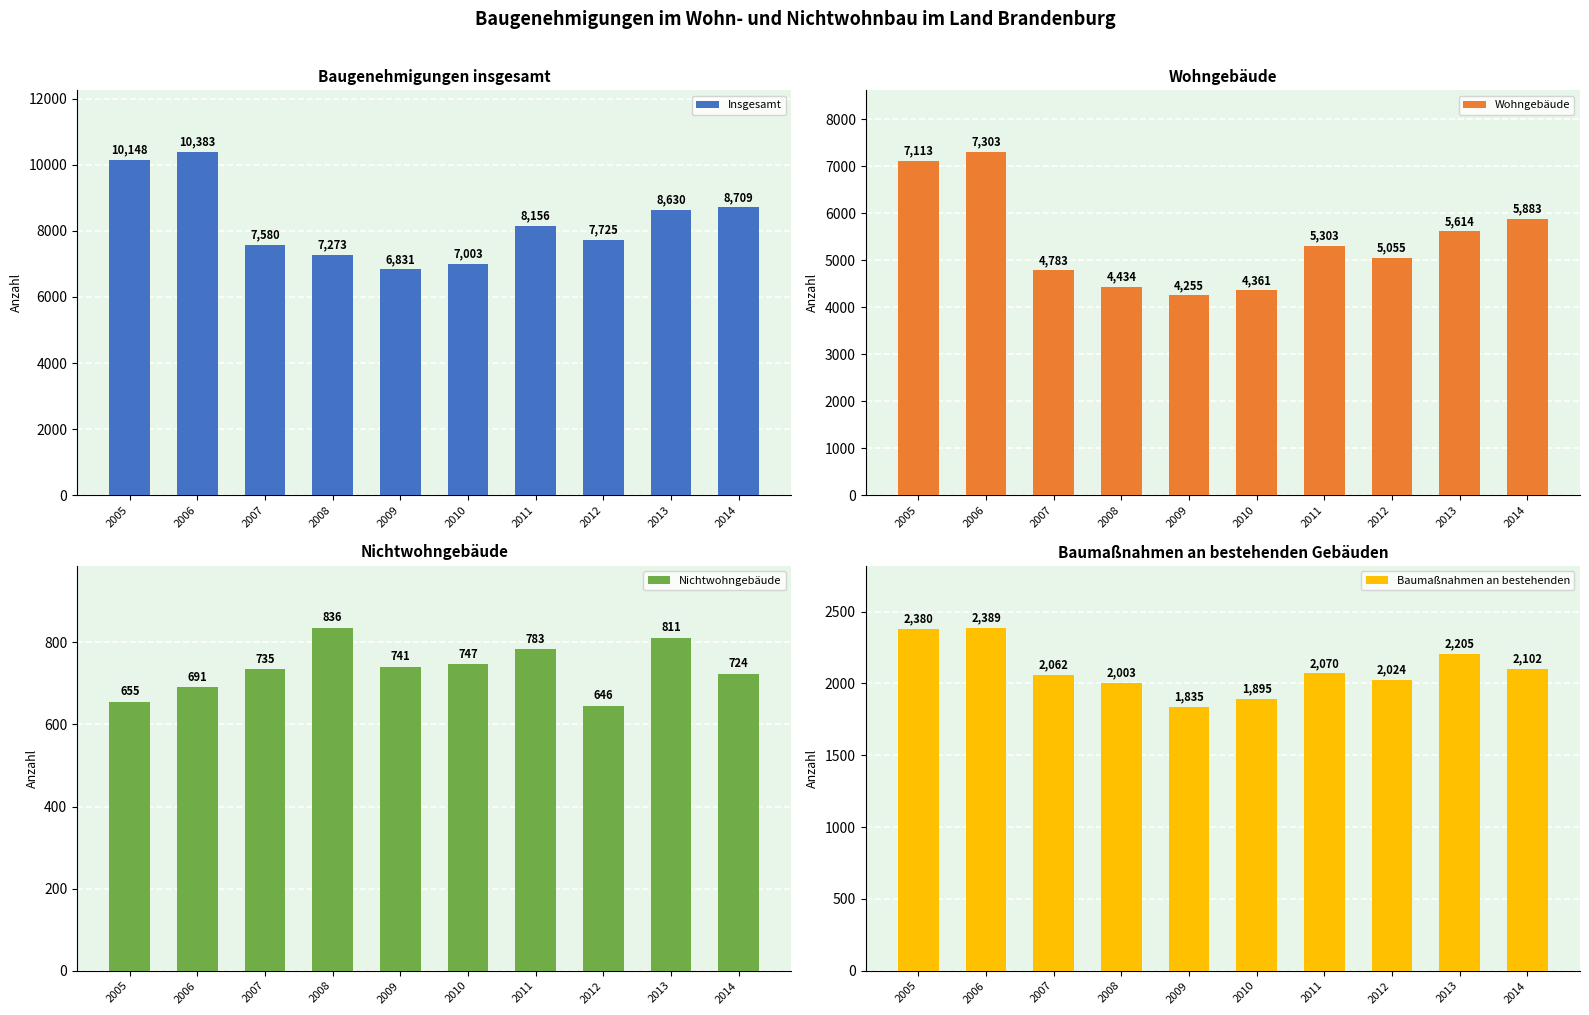

List the series in order of their peak value, lowest first.

Nichtwohngebäude, Baumaßnahmen an bestehenden, Wohngebäude, Insgesamt